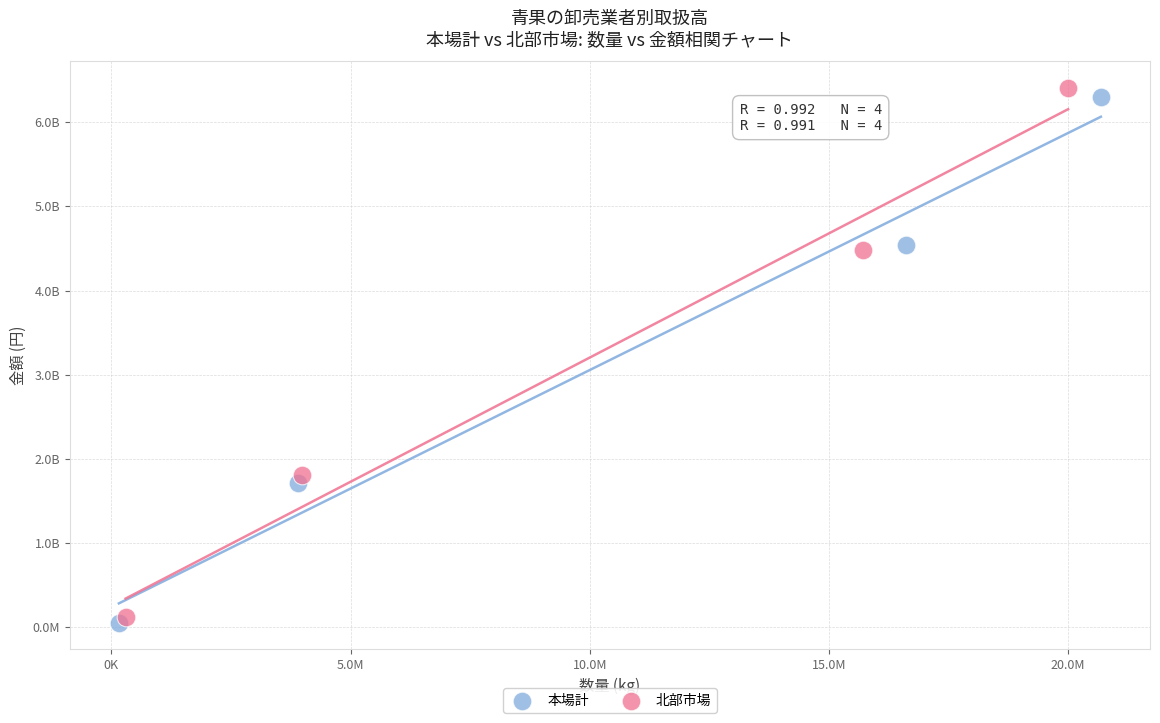

Which series contains the lowest Y value?

本場計